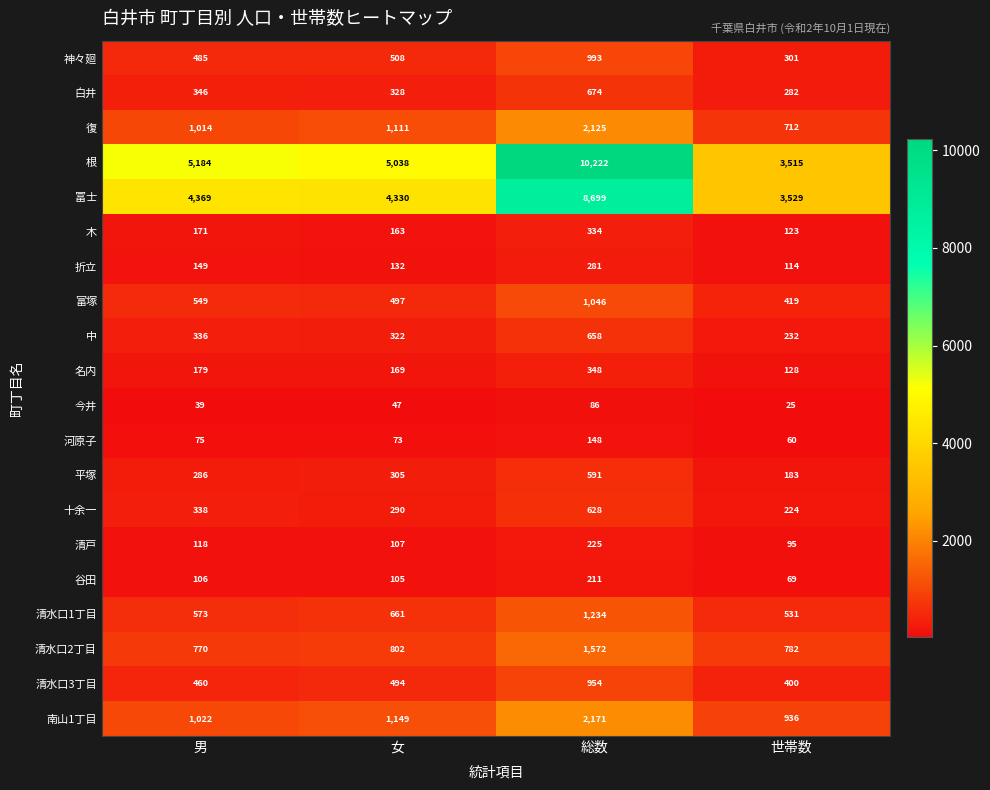

Between 総数 and 世帯数, which series saw the biggest shift?

根